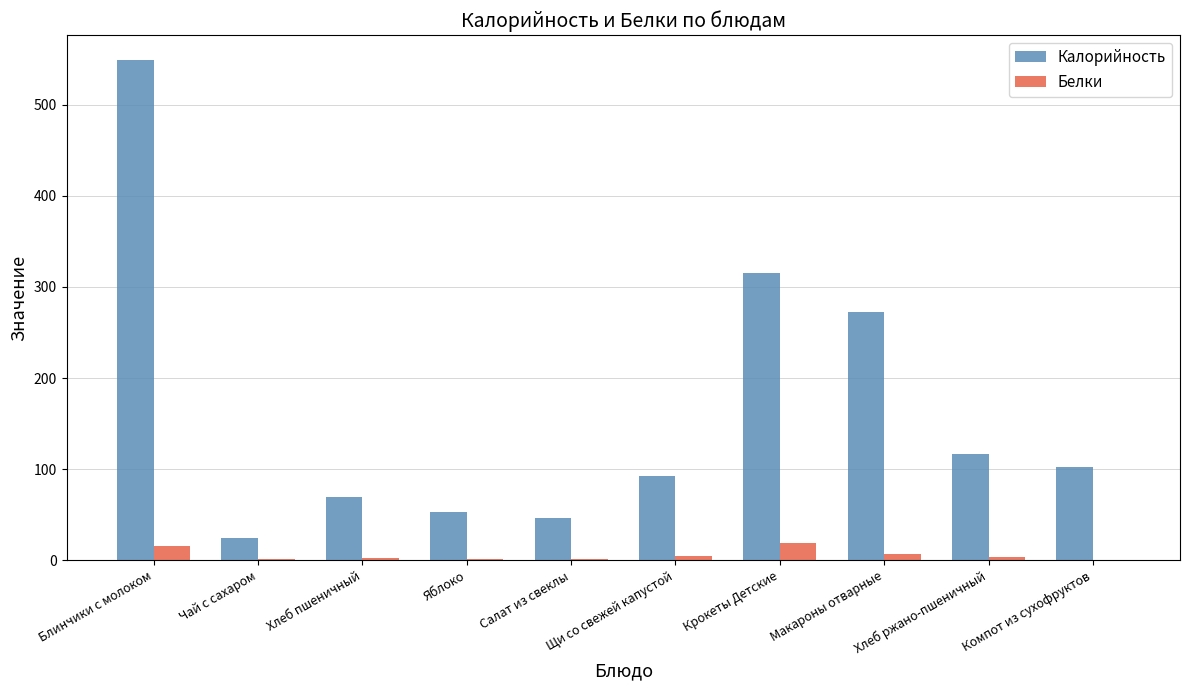

Which label corresponds to the largest value in the chart?

Блинчики с молоком